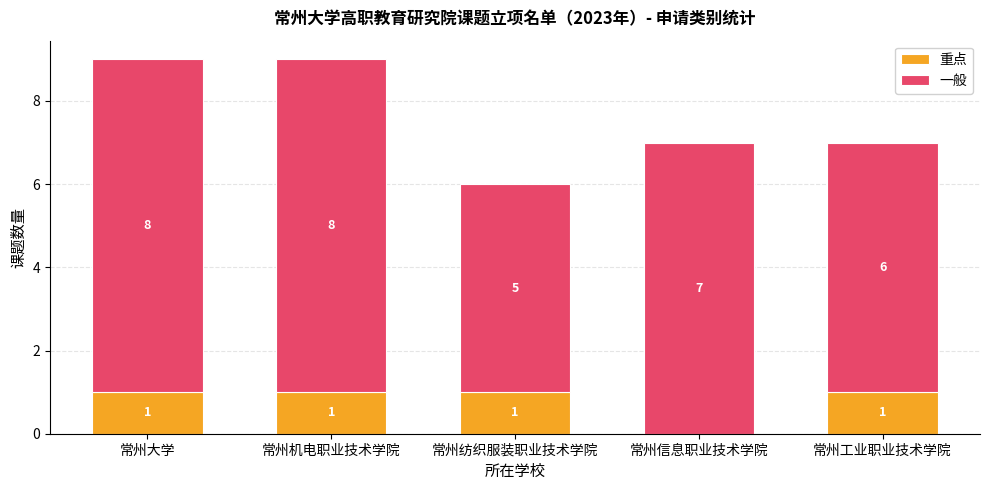

Are the bars horizontal?

No